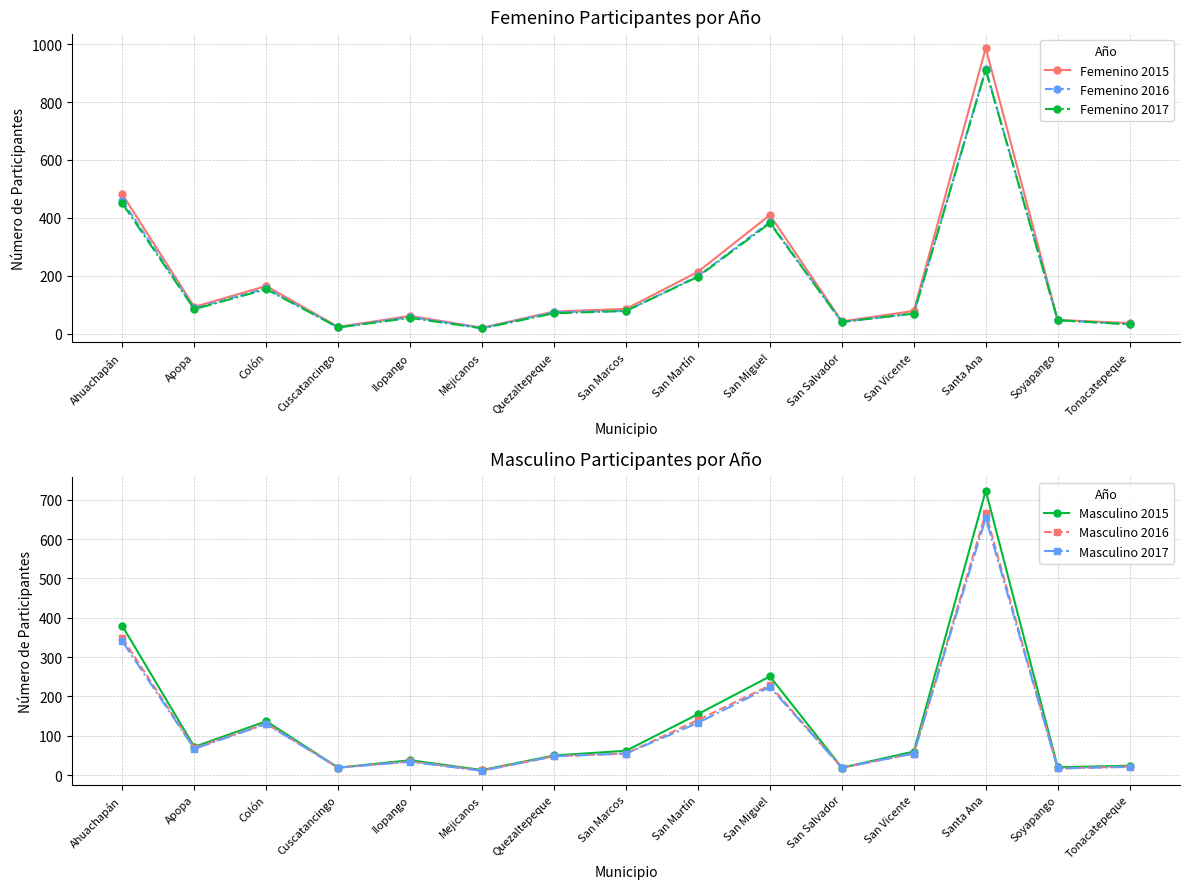

True or false: Femenino 2017 and Femenino 2015 cross at least once.

False